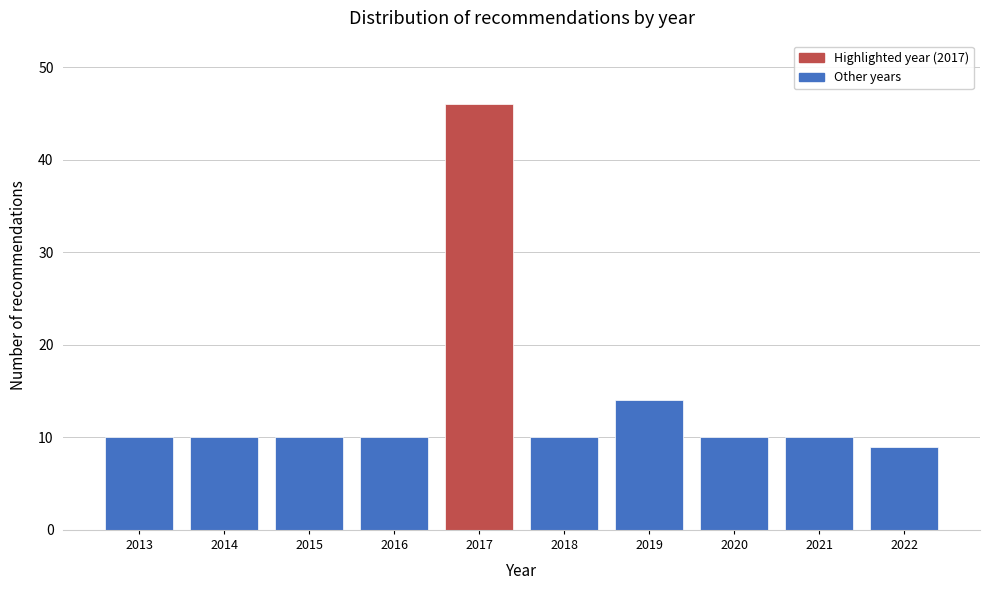

Reading left to right, list all the values displayed in this chart.

10	10	10	10	46	10	14	10	10	9